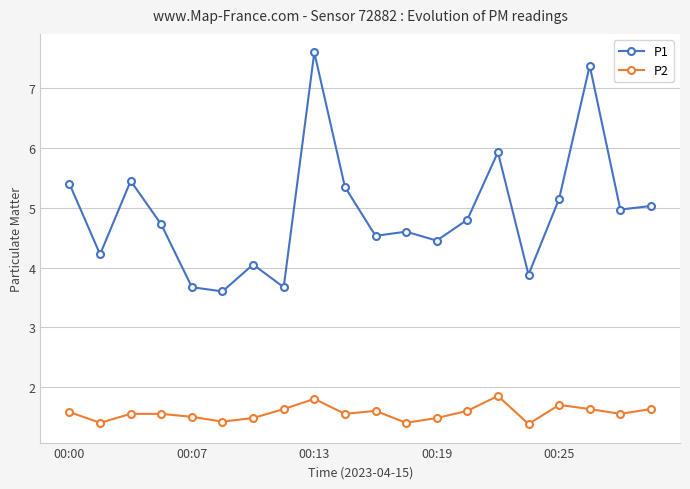

True or false: P2 and P1 intersect in this chart.

False